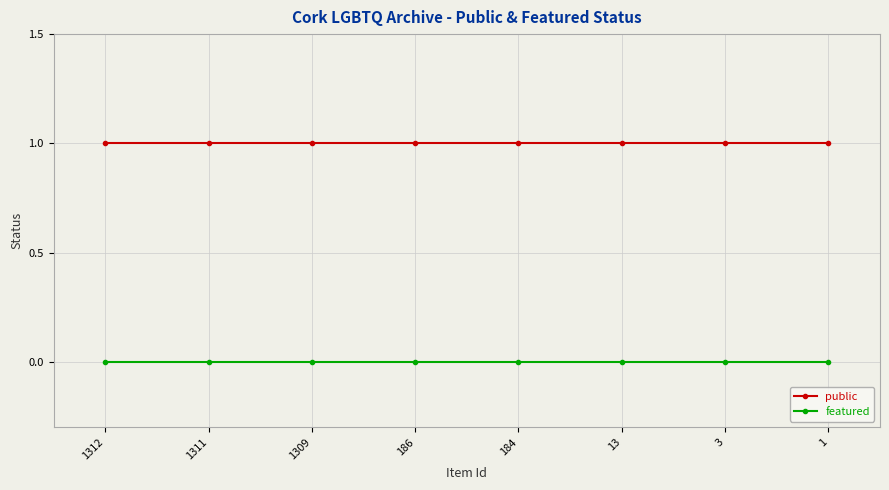

At how many categories does at least one series exceed 0?

8